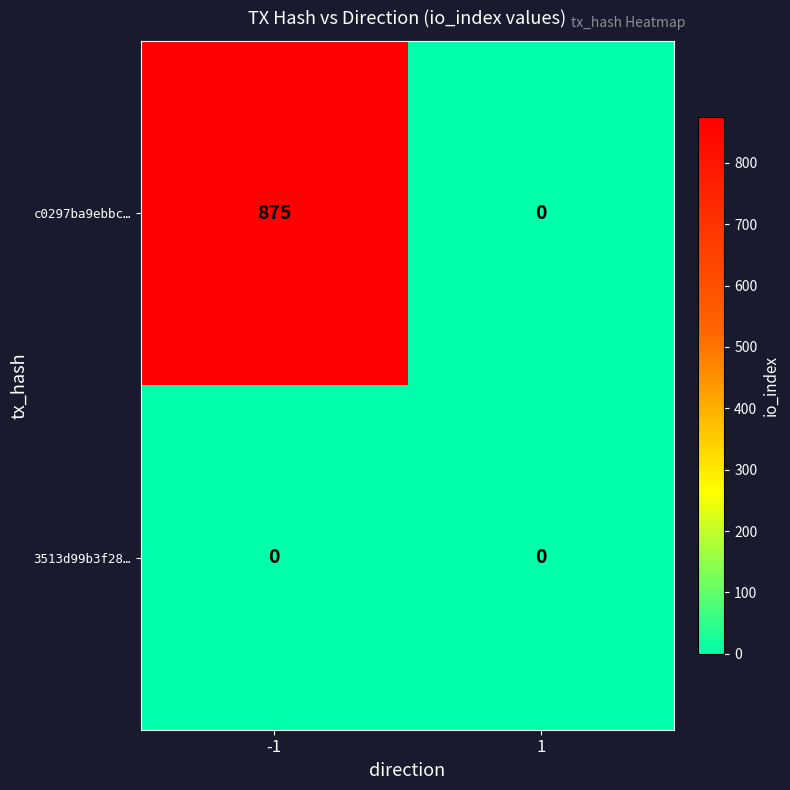

At -1, list the series in order from largest to smallest.

c0297ba9ebbc…, 3513d99b3f28…